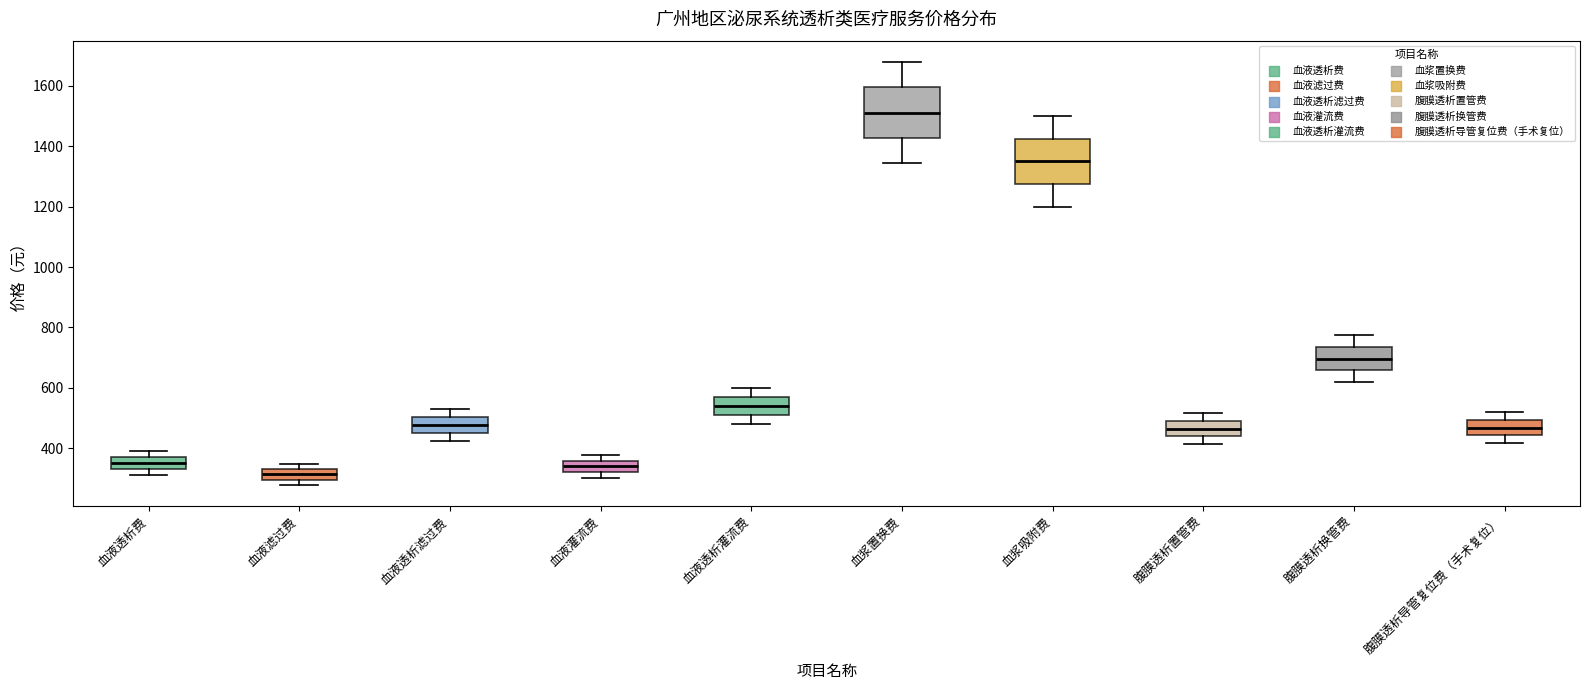

Reading left to right, read every box against the y-axis: the position of its median line, the range the box covers, and the ends of its whiskers. The values are not printed on the chart, so give them approximately, as read against the axis.

血液透析费: median 360, box 340 to 380, whiskers 320 to 400
血液滤过费: median 320, box 300 to 340, whiskers 280 to 340 (just above the box's upper edge)
血液透析滤过费: median 480, box 460 to 500, whiskers 420 to 540
血液灌流费: median 340, box 320 to 360, whiskers 300 to 380
血液透析灌流费: median 540, box 520 to 580, whiskers 480 to 600
血浆置换费: median 1520, box 1420 to 1600, whiskers 1340 to 1680
血浆吸附费: median 1360, box 1280 to 1420, whiskers 1200 to 1500
腹膜透析置管费: median 460, box 440 to 500, whiskers 420 to 520
腹膜透析换管费: median 700, box 660 to 740, whiskers 620 to 780
腹膜透析导管复位费（手术复位）: median 460, box 440 to 500, whiskers 420 to 520